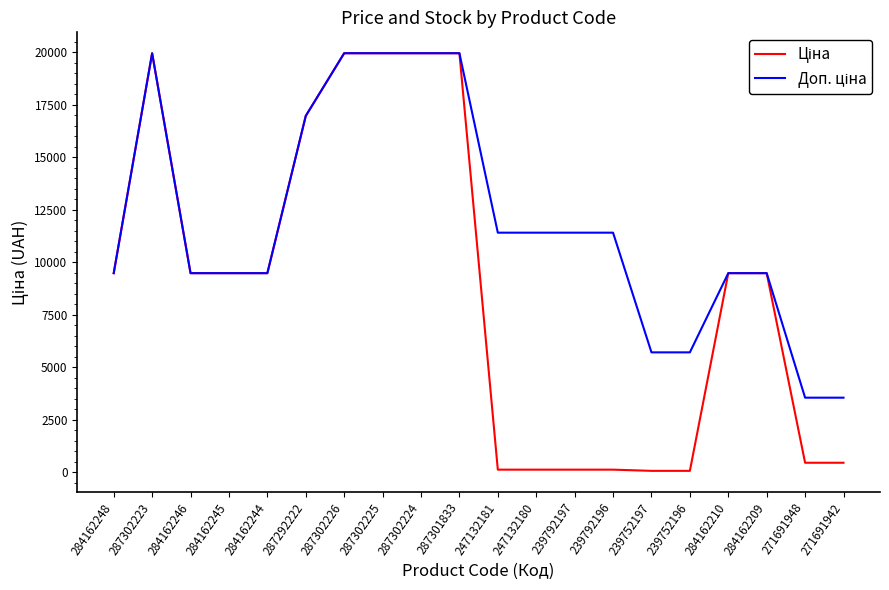

What is the sum of all Доп. ціна values?

237817.5